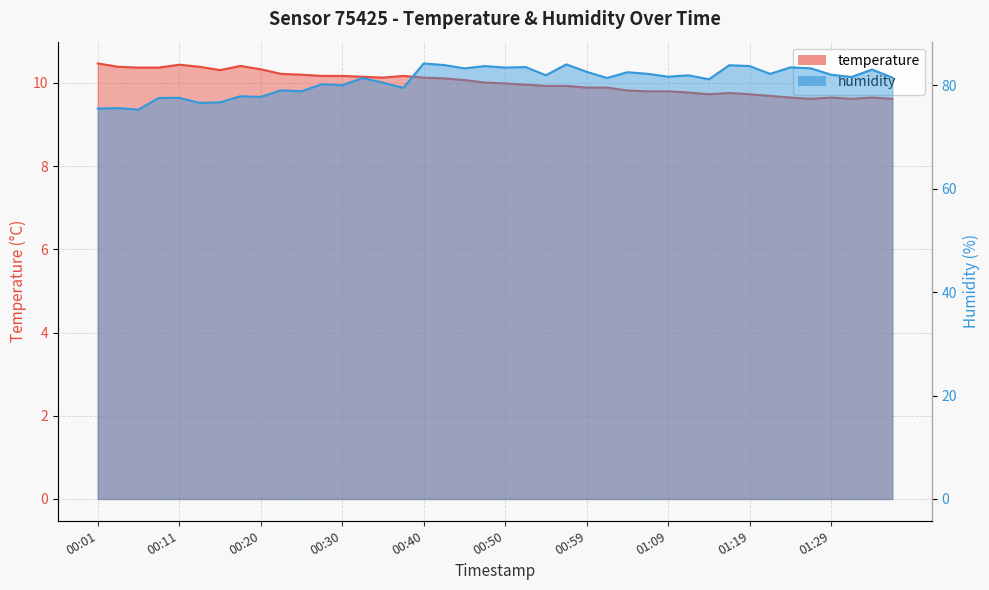

List the series in order of their overall mean, highest first.

humidity, temperature